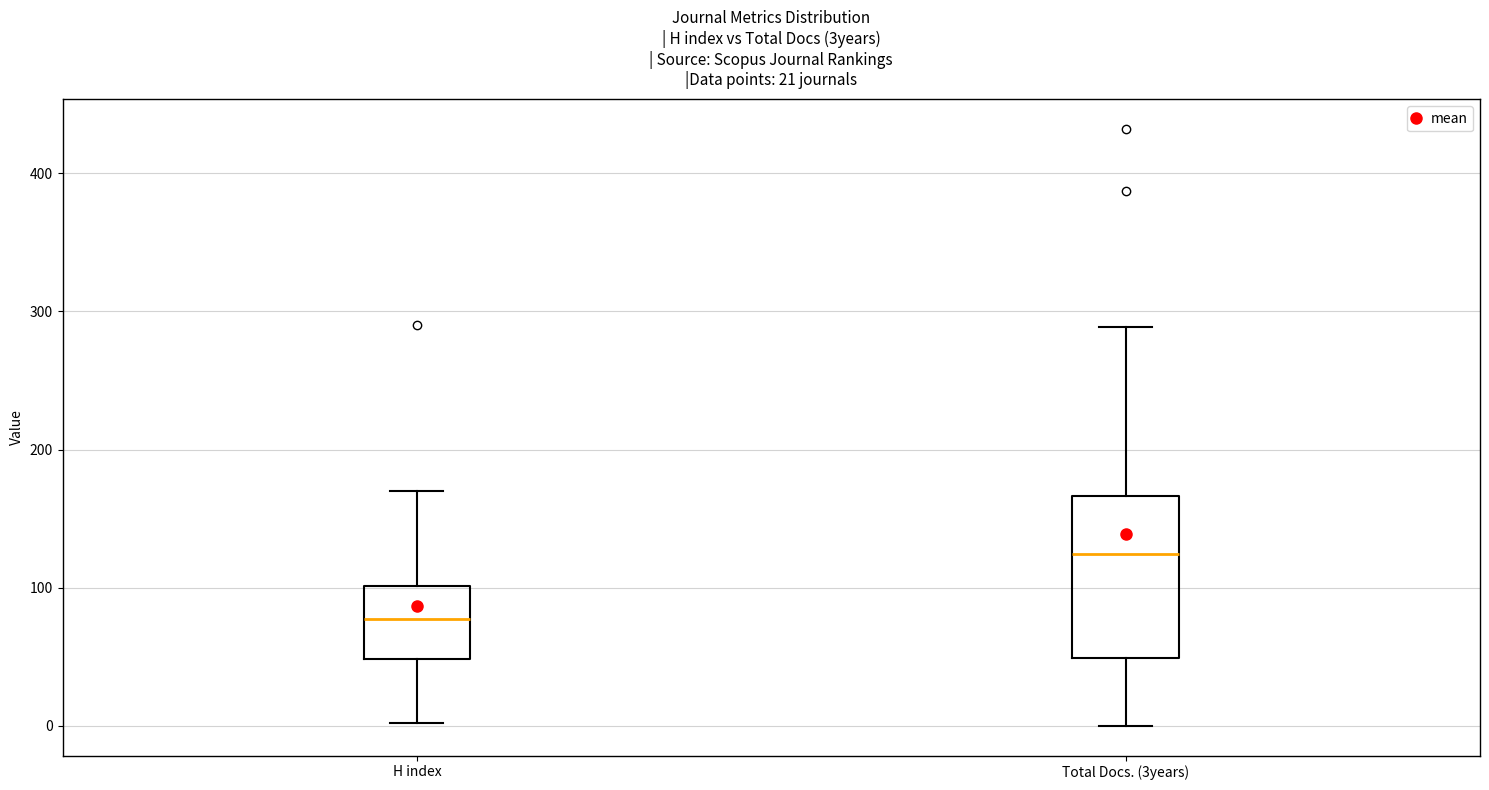

Which box is the tallest, from its lower edge to its upper edge?

Total Docs. (3years)